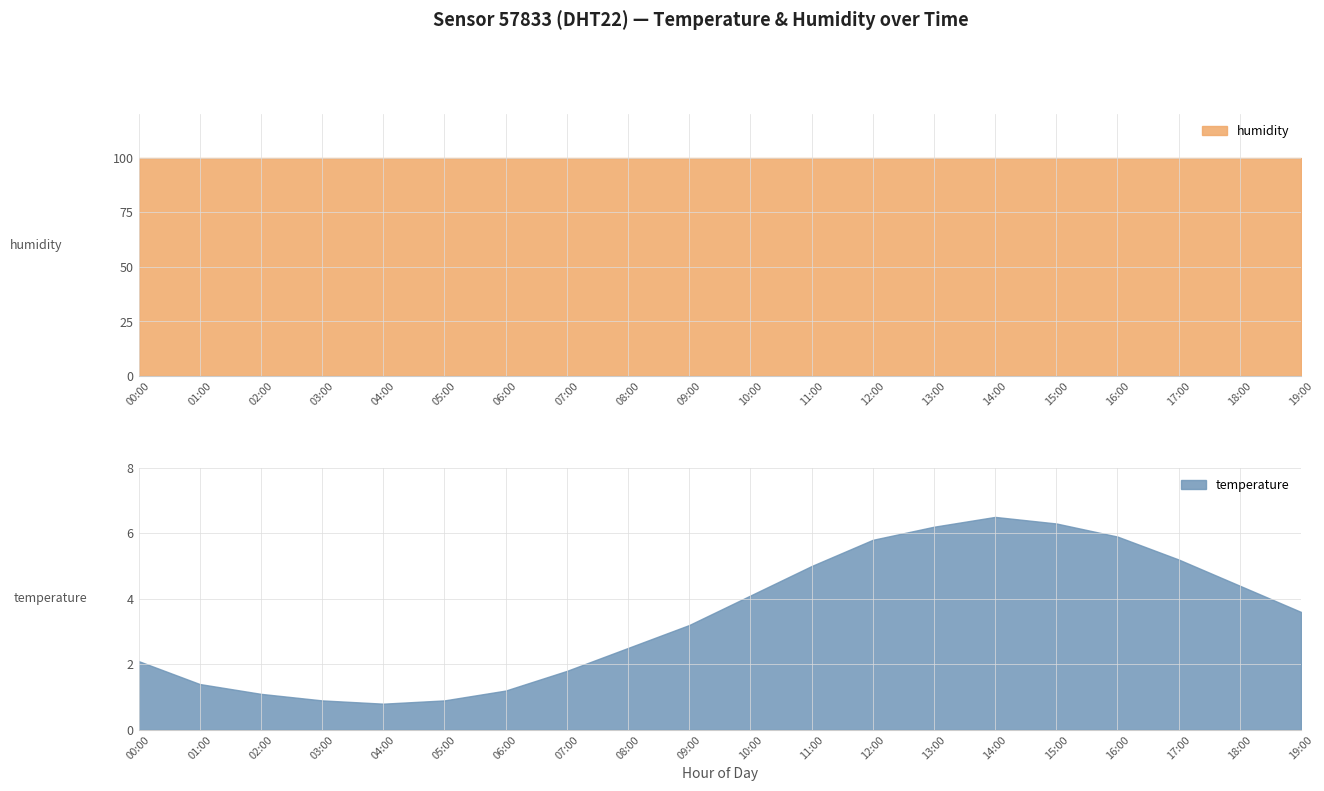

Reading left to right, extract all data points from this chart.

00:00=2.1	01:00=1.4	02:00=1.1	03:00=0.9	04:00=0.8	05:00=0.9	06:00=1.2	07:00=1.8	08:00=2.5	09:00=3.2	10:00=4.1	11:00=5.0	12:00=5.8	13:00=6.2	14:00=6.5	15:00=6.3	16:00=5.9	17:00=5.2	18:00=4.4	19:00=3.6